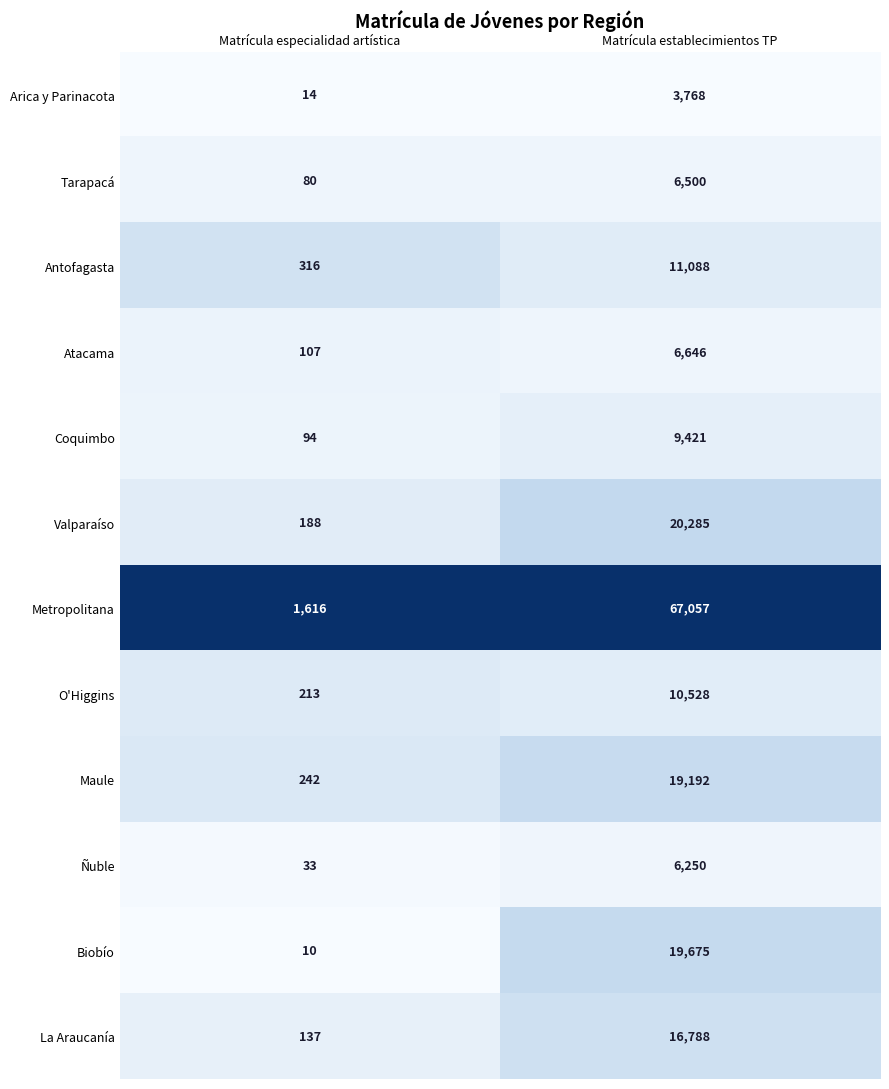

Is it true that Tarapacá equals 80 at Matrícula especialidad artística?

True